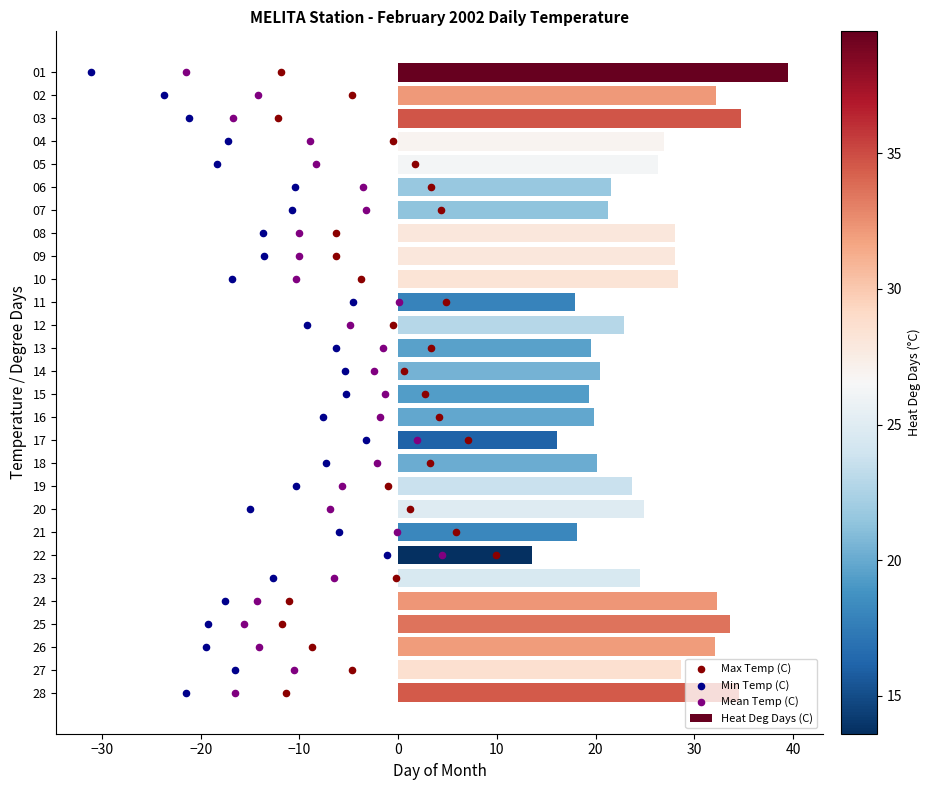

What is the minimum value for Heat Deg Days (C)?

13.6